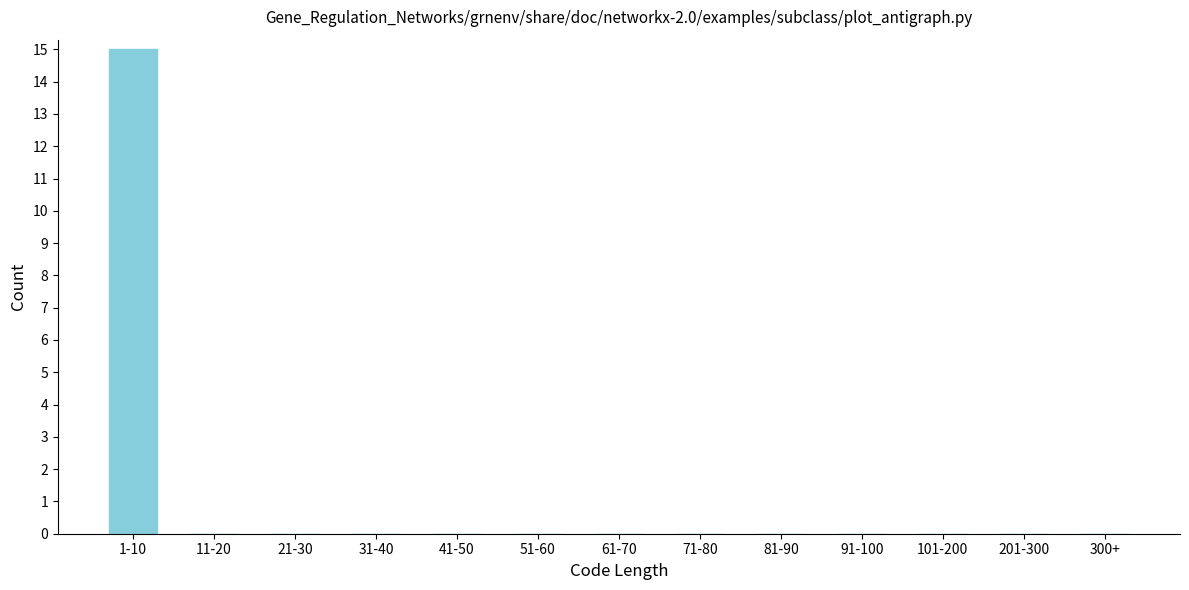

Reading left to right, list all the values displayed in this chart.

1-10=15	11-20=0	21-30=0	31-40=0	41-50=0	51-60=0	61-70=0	71-80=0	81-90=0	91-100=0	101-200=0	201-300=0	300+=0